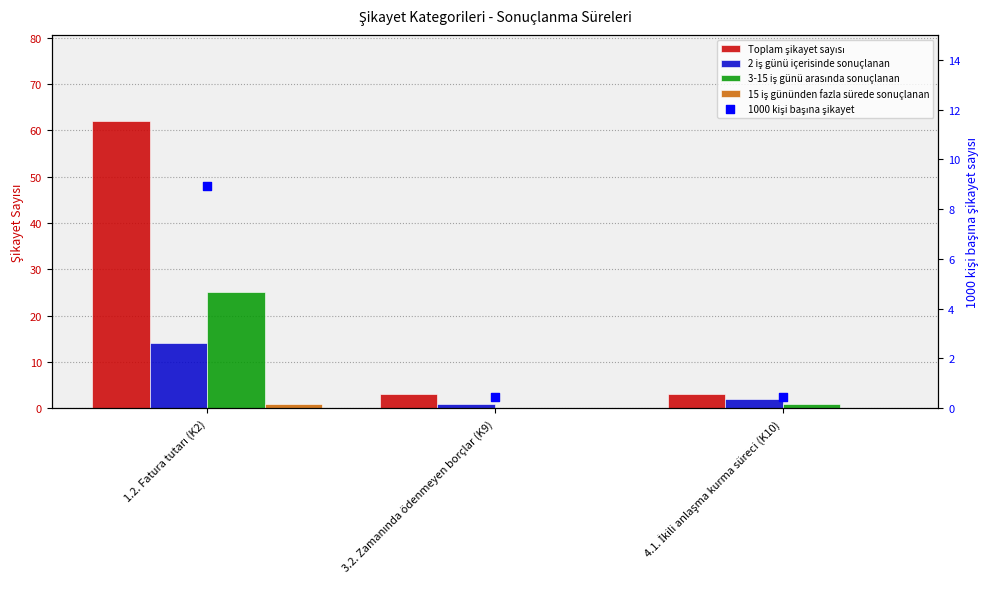

At how many categories does at least one series exceed 43?

1